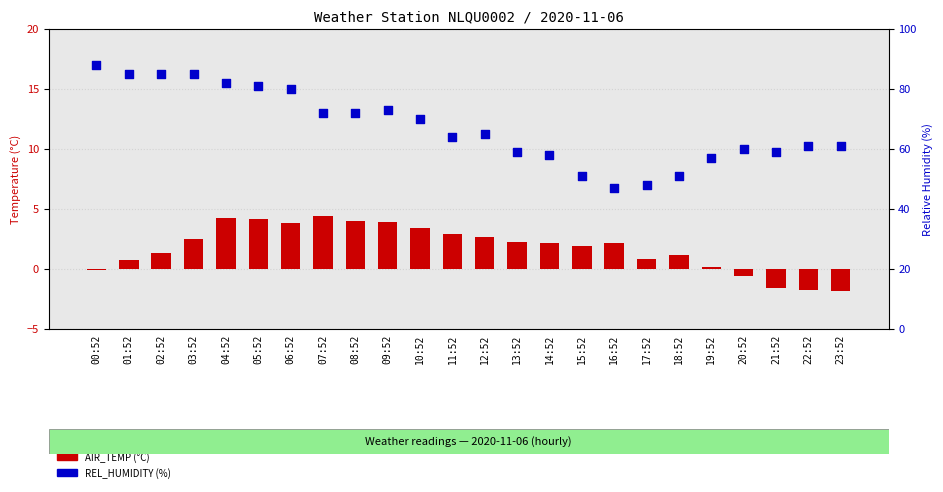

Which series has the largest total across all categories?

REL_HUMIDITY